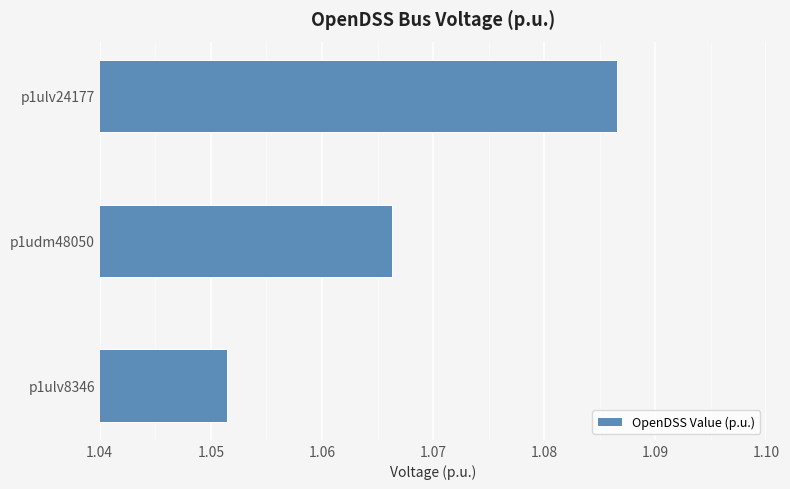

Which label corresponds to the largest value in the chart?

p1ulv24177